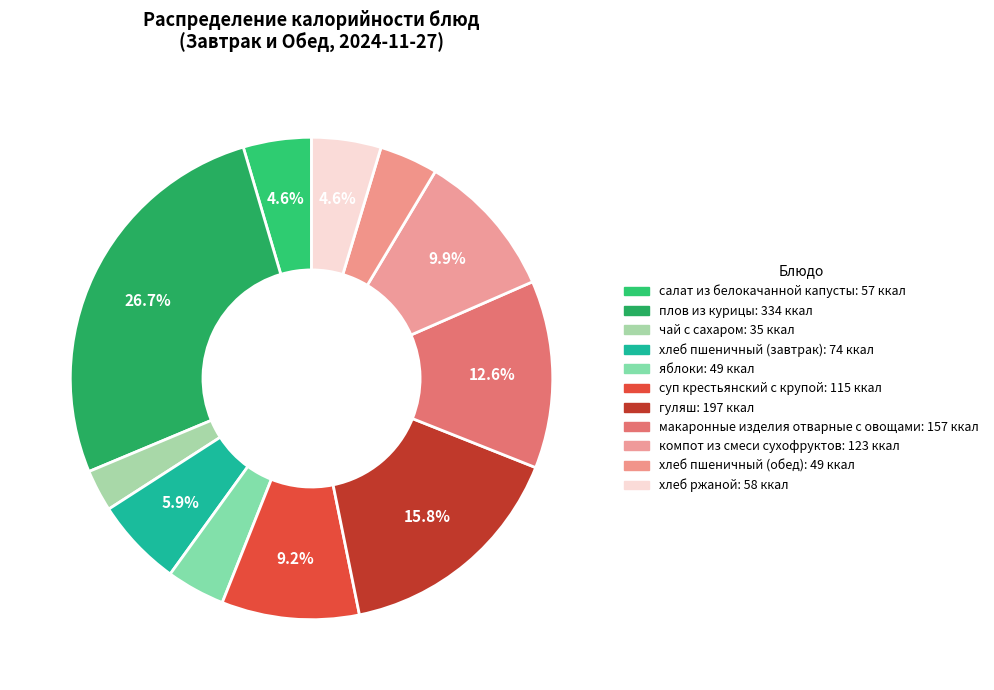

What is the smallest slice in the pie chart?

чай с сахаром